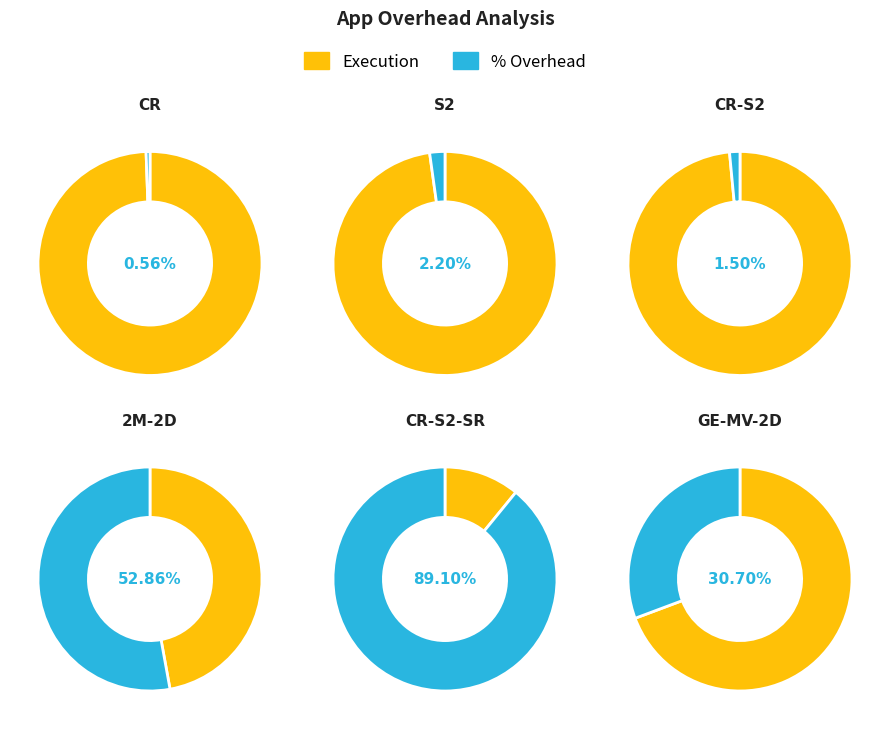

Which category has the smallest portion of the pie?

CR